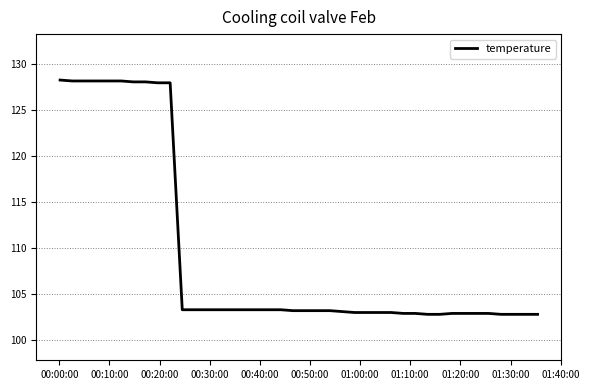

What is the difference between the maximum and minimum values?

25.5